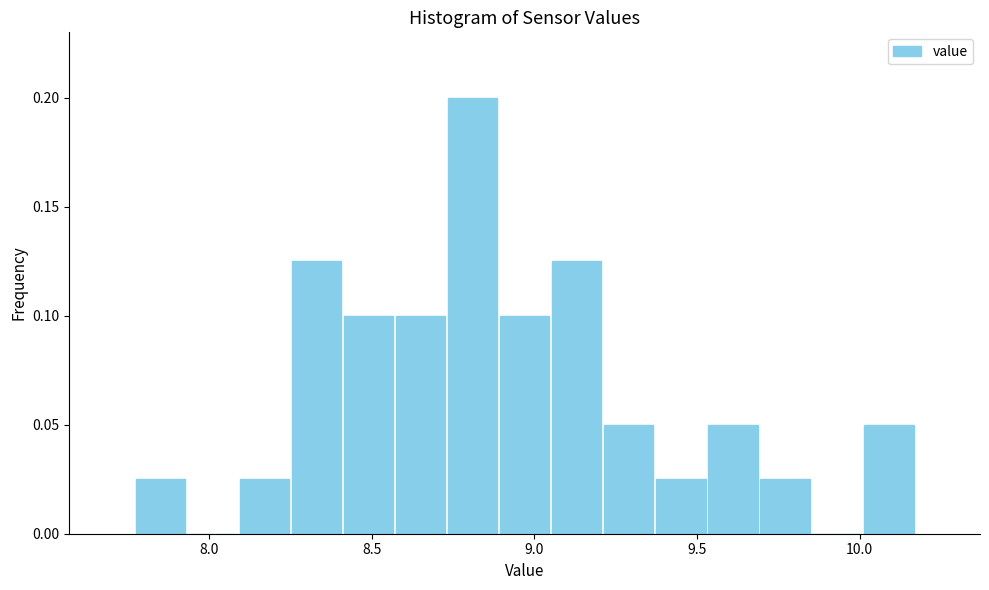

Around what value on the x-axis is the tallest bar? Give the approximate position of its centre, as read against the axis.

8.80